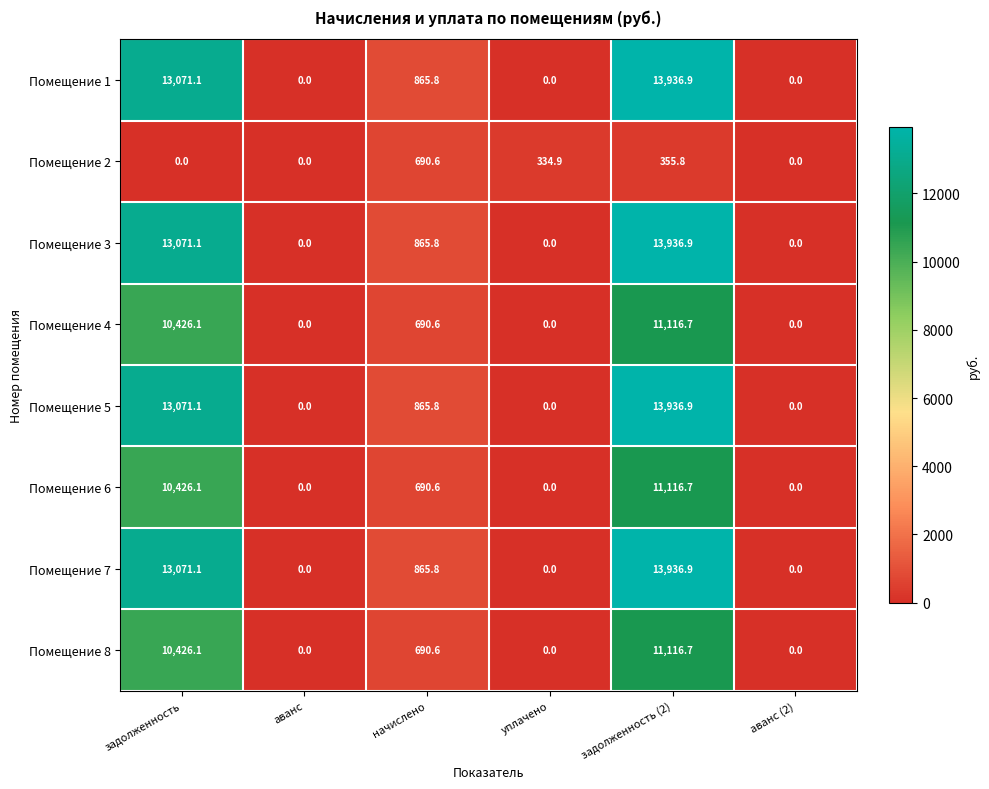

How many distinct data groups are displayed?

8